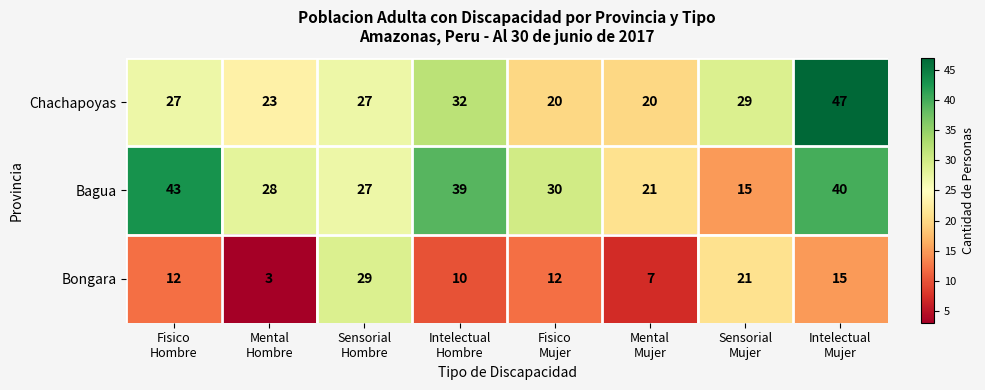

How many categories are shown in the chart?

8